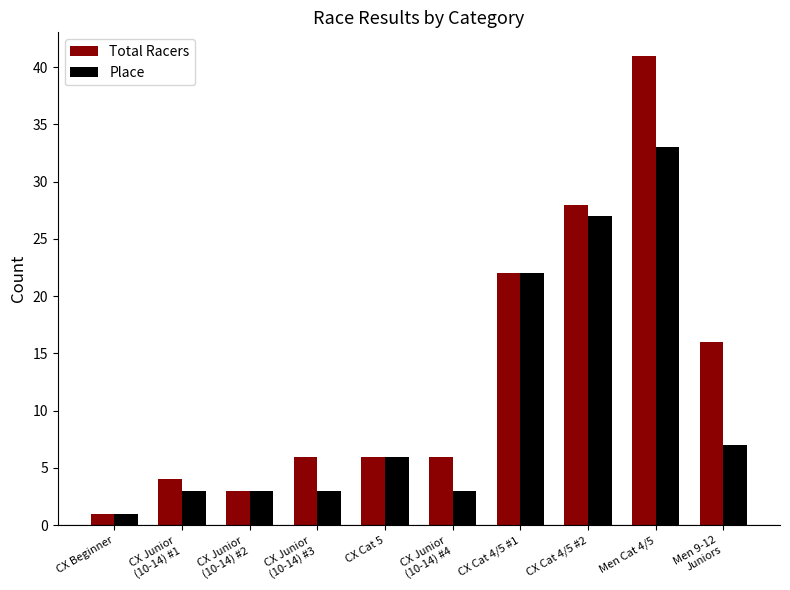

What is the label of the 8th bar from the left?

CX Cat 4/5 #2